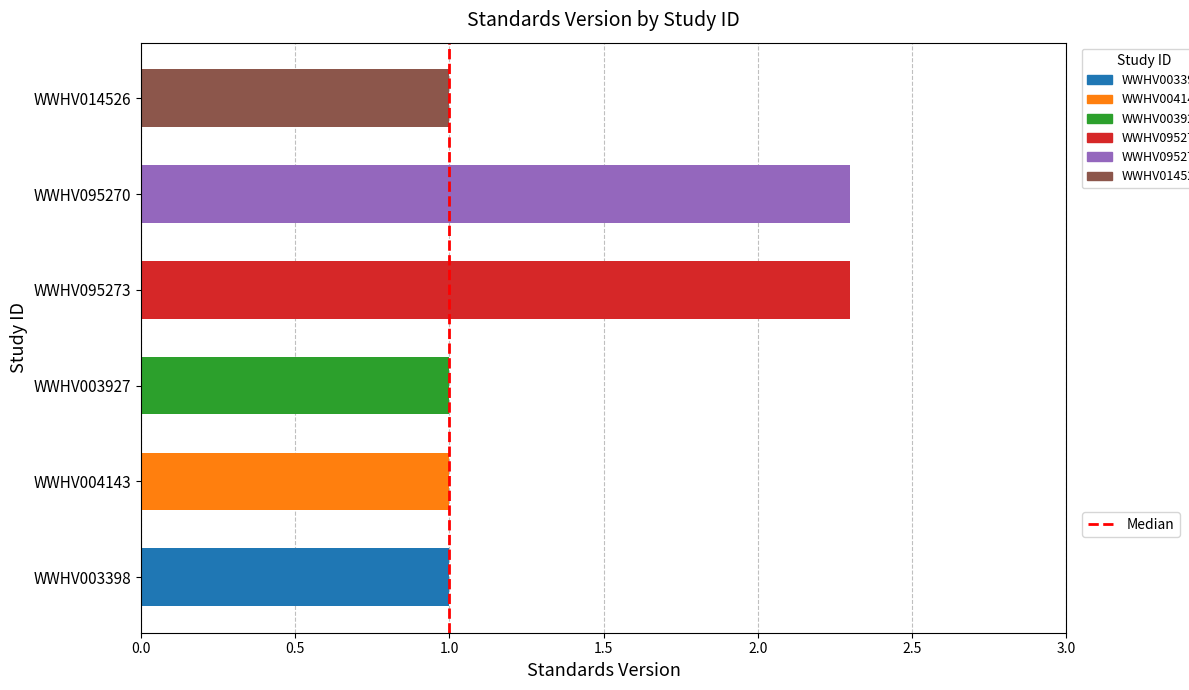

What is the change in value from WWHV095270 to WWHV014526?

-1.3